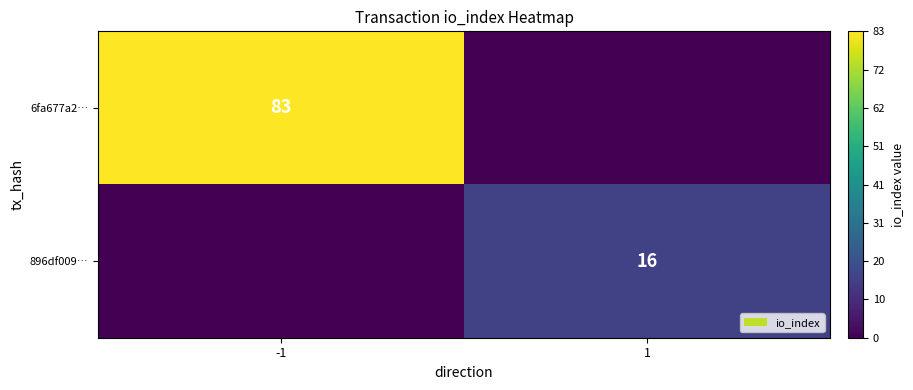

The value of 896df009… at 1 is 16. True or false?

True